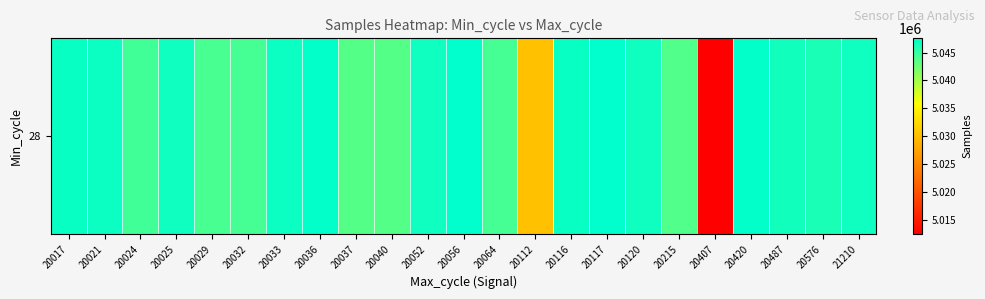

How many data points are above 5046739?

11